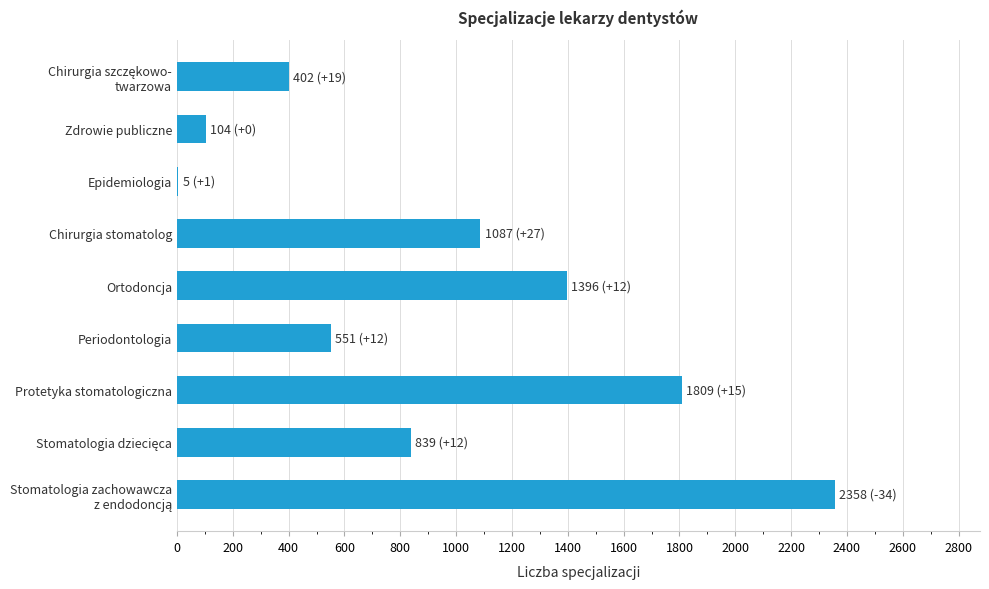

What is the change in value from Zdrowie publiczne to Ortodoncja?

+1292